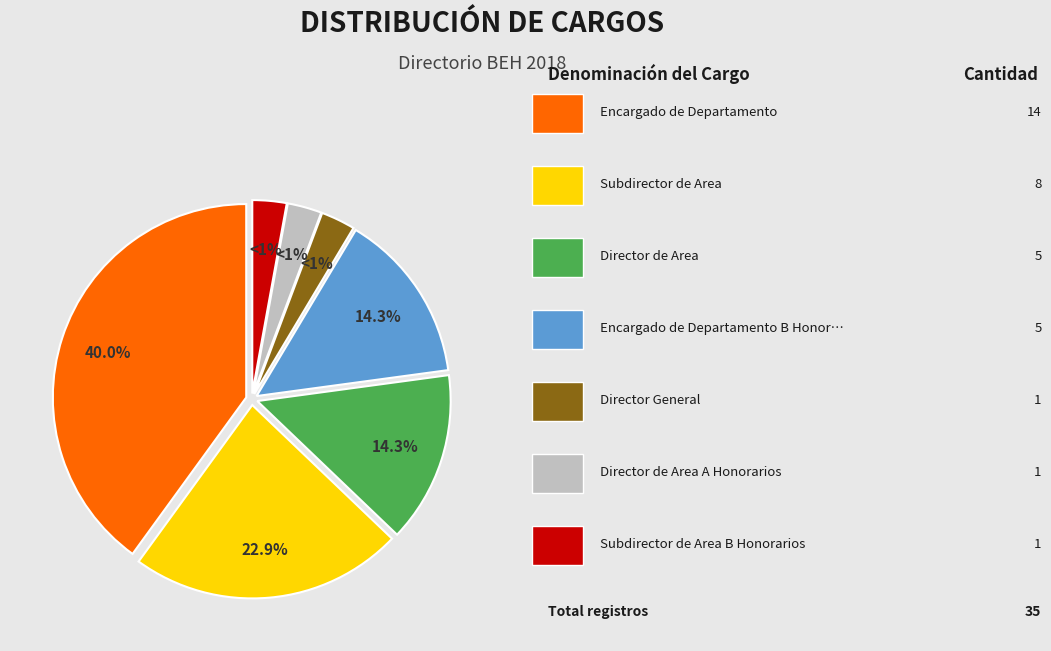

How many slices are in this pie chart?

7